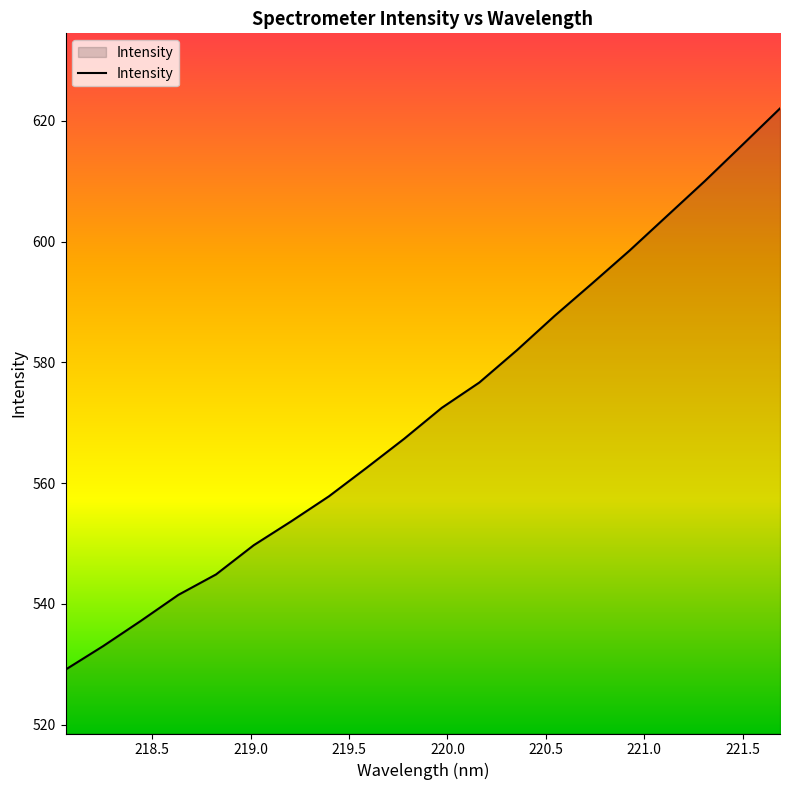

What is the difference between the maximum and minimum values?

93.0